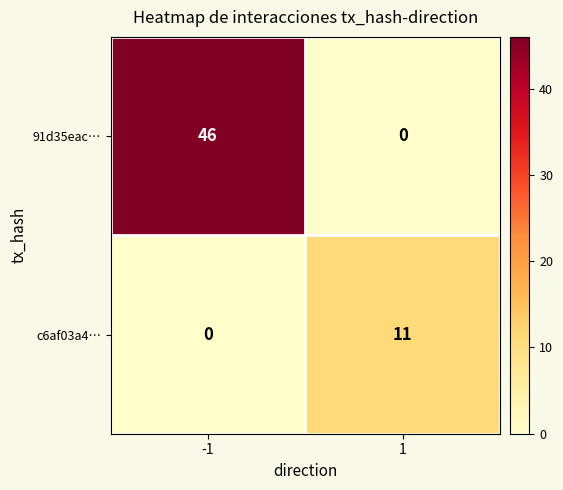

How many values in the 91d35eac… series are below 46?

1